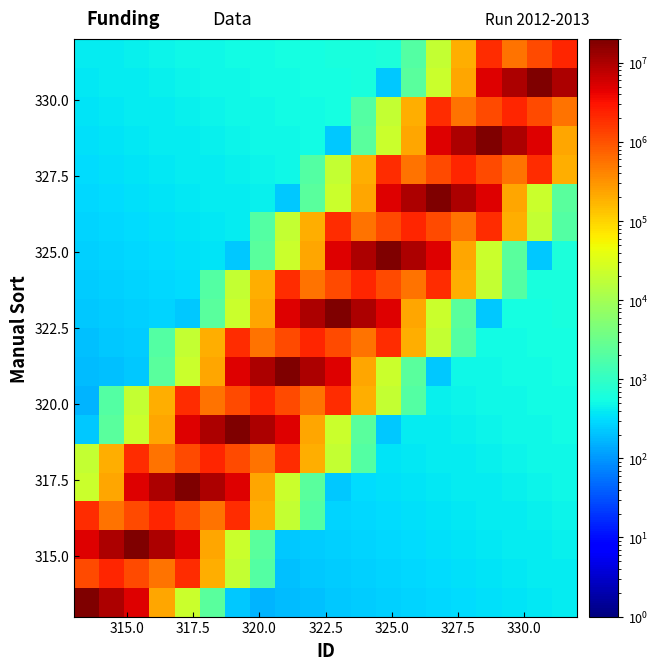

At how many categories does at least one series exceed 2060105?

20